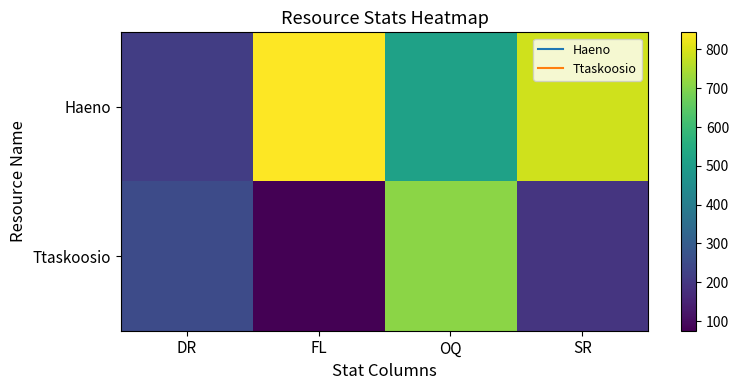

Between OQ and SR, which series saw the biggest shift?

Ttaskoosio